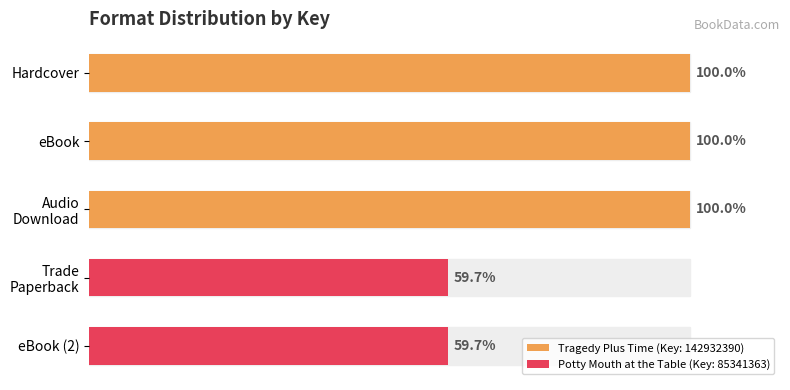

What is the label of the 5th bar from the top?

eBook (2)